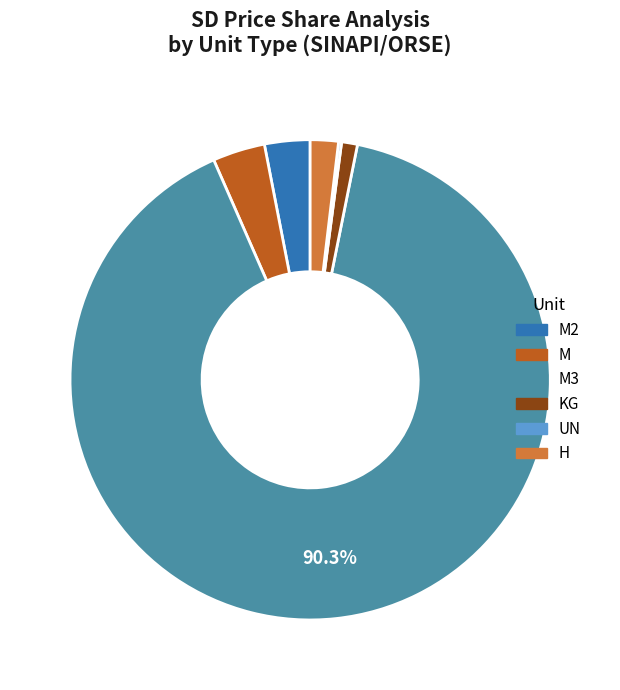

Which category has the biggest portion of the pie?

M3